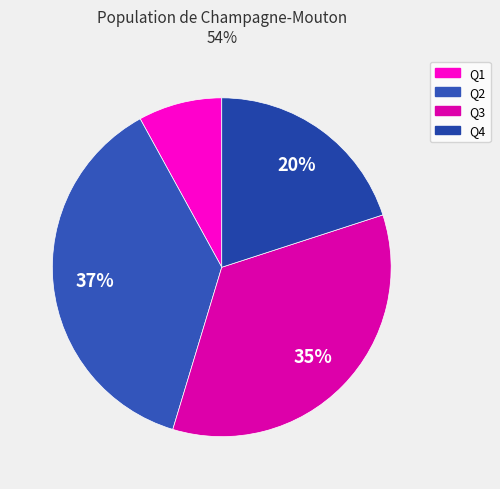

Is Q2 the majority of the pie?

No